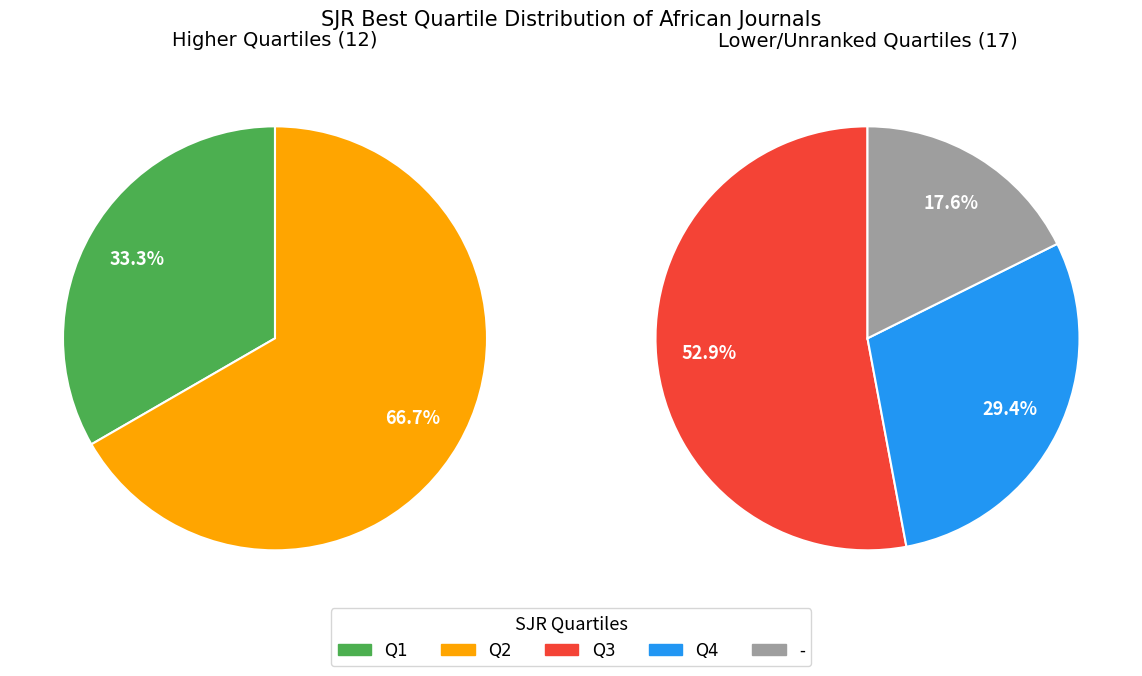

What is the smallest slice in the pie chart?

-